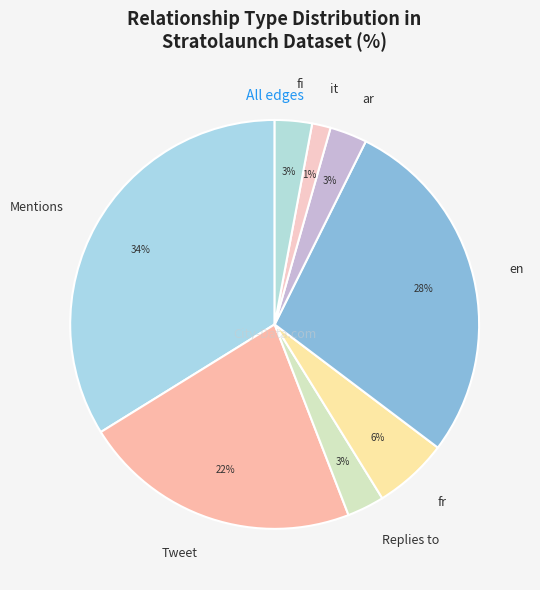

To the nearest percent, what portion does en represent?

28%